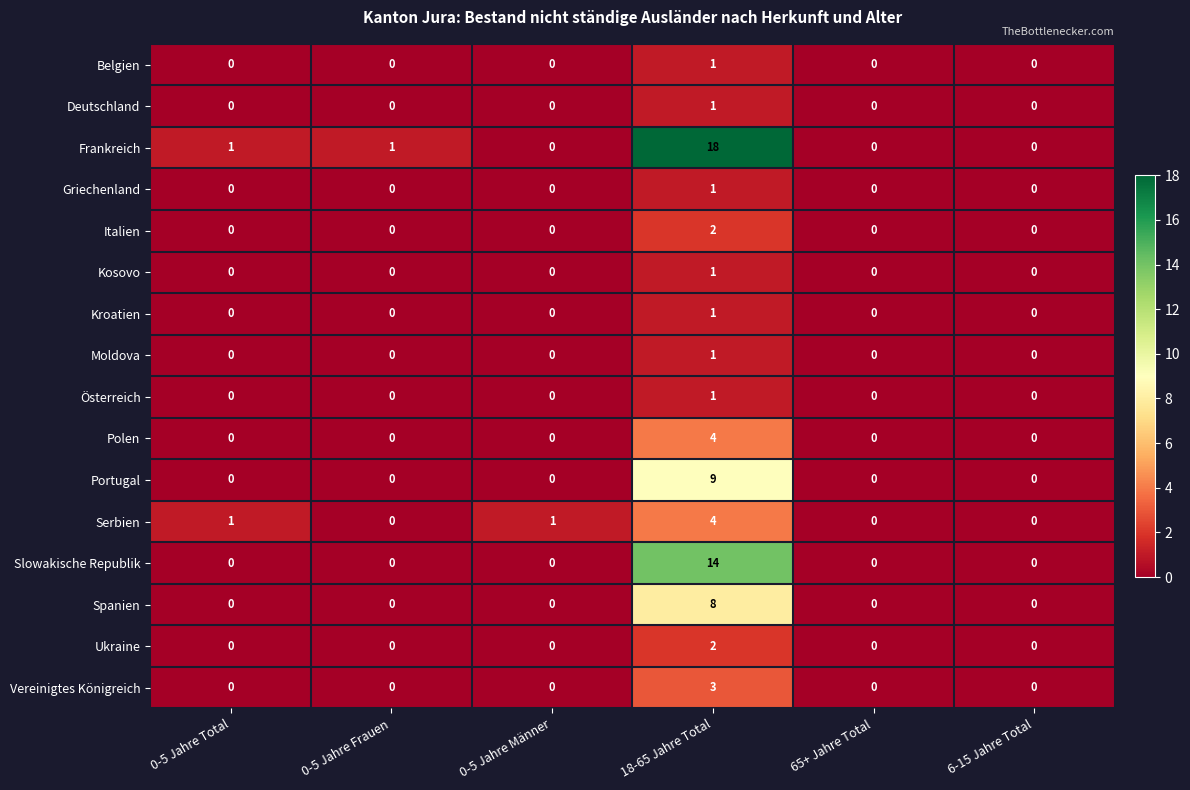

How many series are shown in this chart?

16